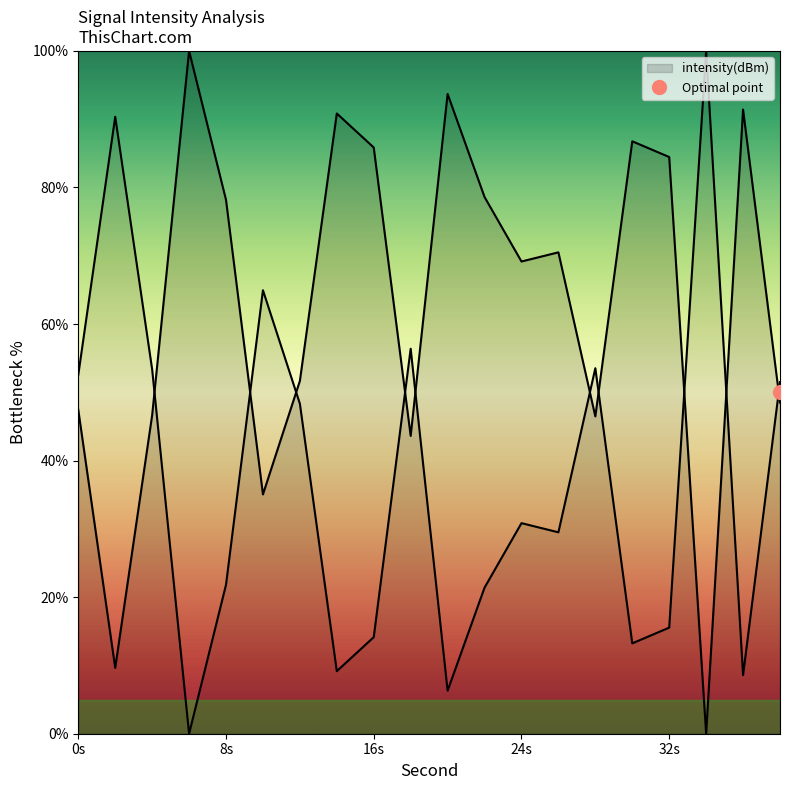

Is it true that the value at 6 is 100.0?

True